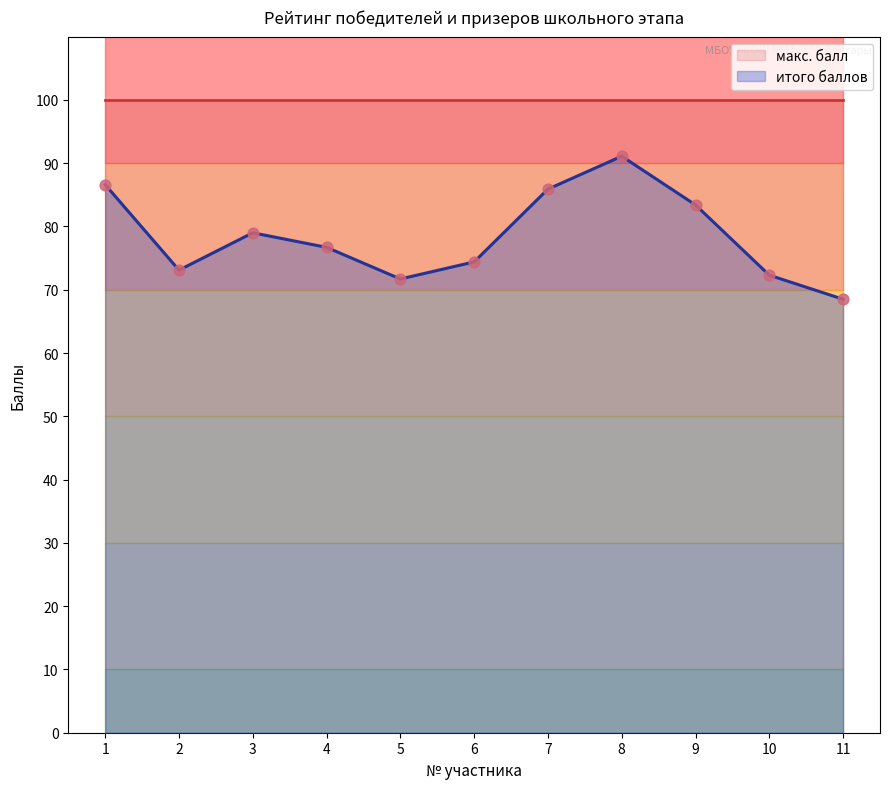

What is the change in value from 1 to 8?

+4.5